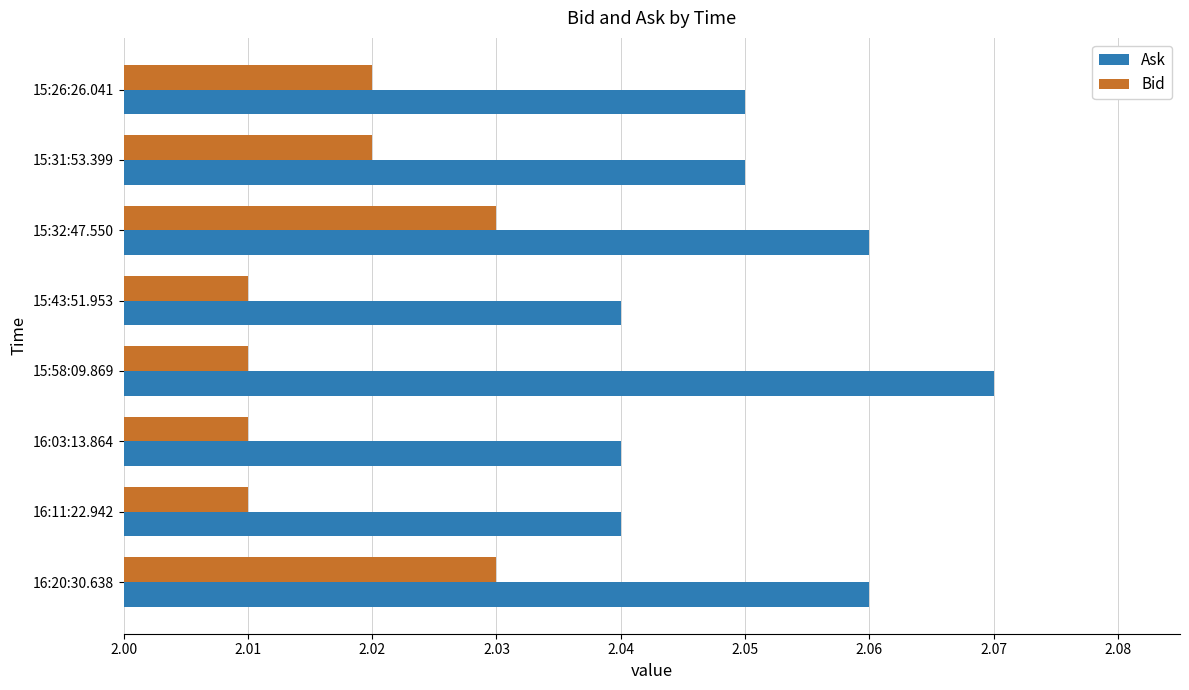

Which series has the largest total across all categories?

Ask